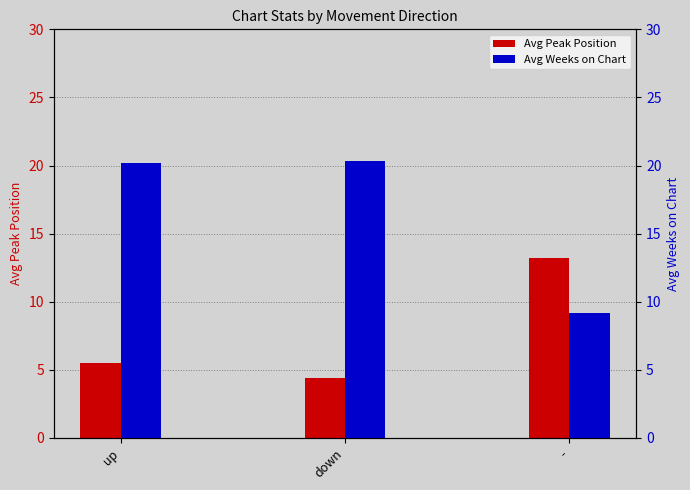

What is the difference between the maximum and minimum values in the Avg Weeks on Chart series?

11.1